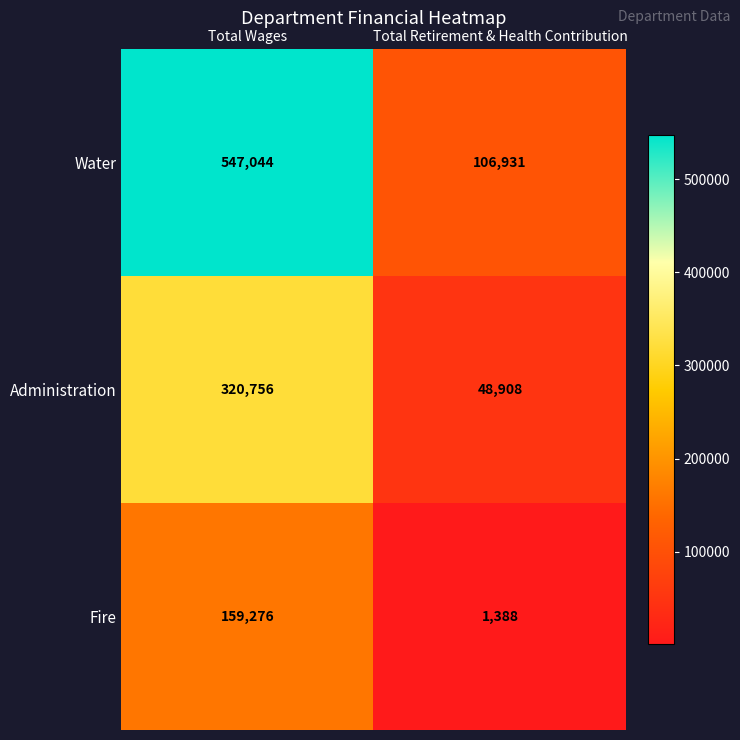

Rank the series at Total Wages from lowest to highest value.

Fire, Administration, Water